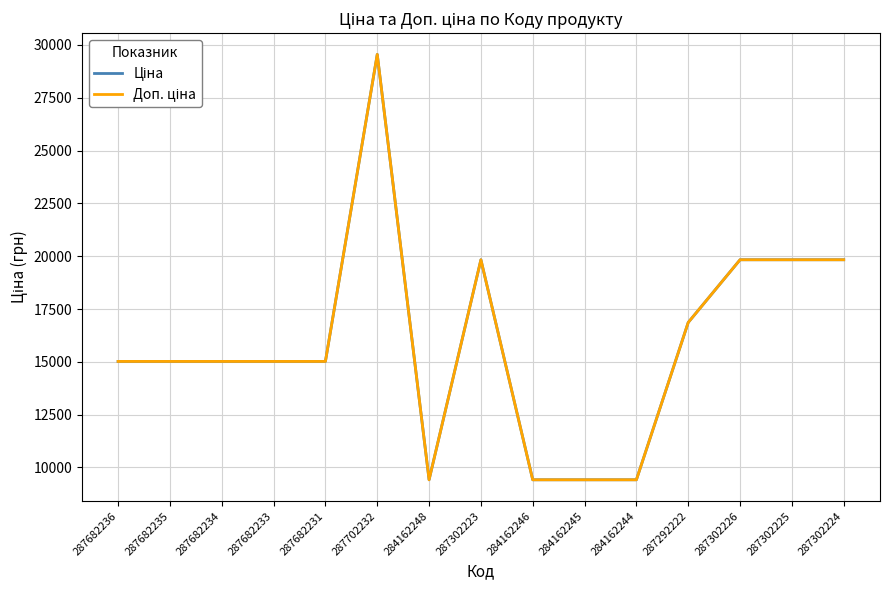

Does the chart have visible grid lines?

Yes